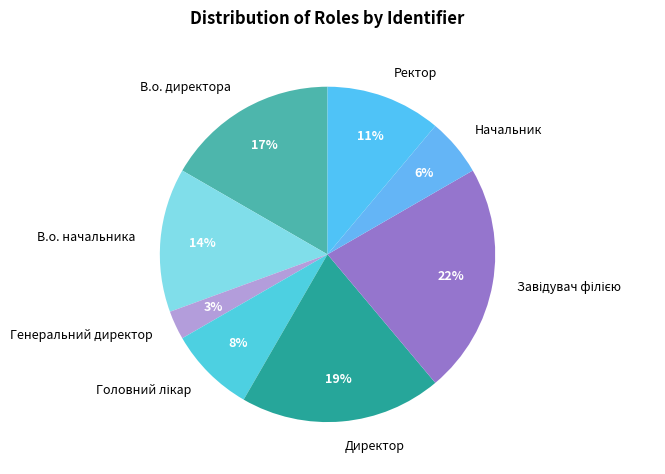

To the nearest percent, what is the difference between the largest and smallest slice percentages?

19%